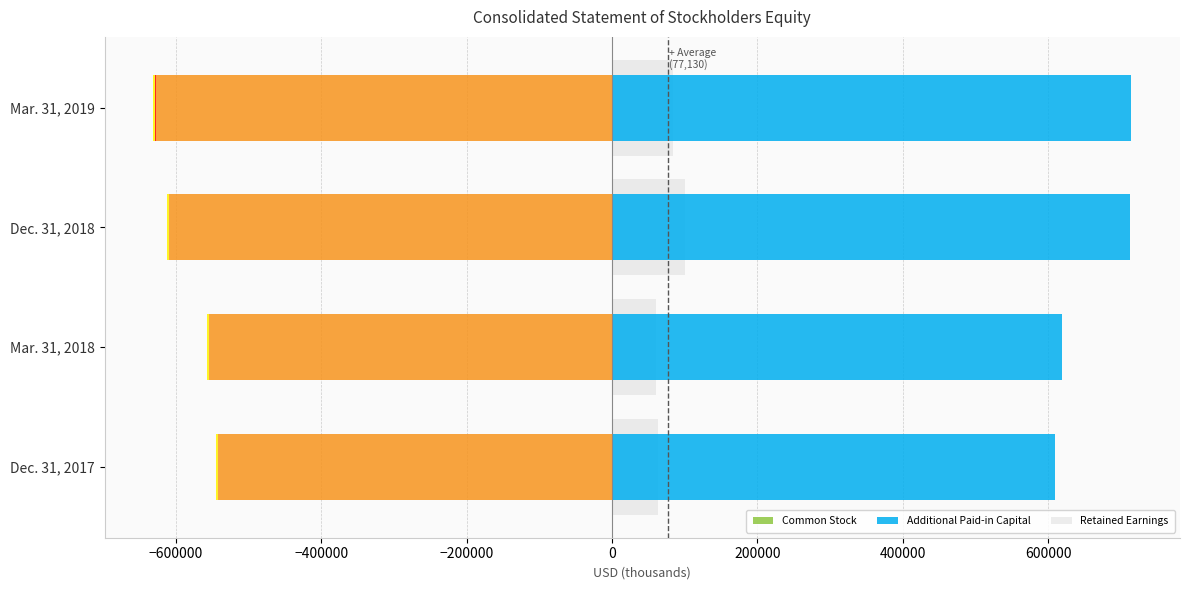

At how many categories does at least one series exceed 108419?

4